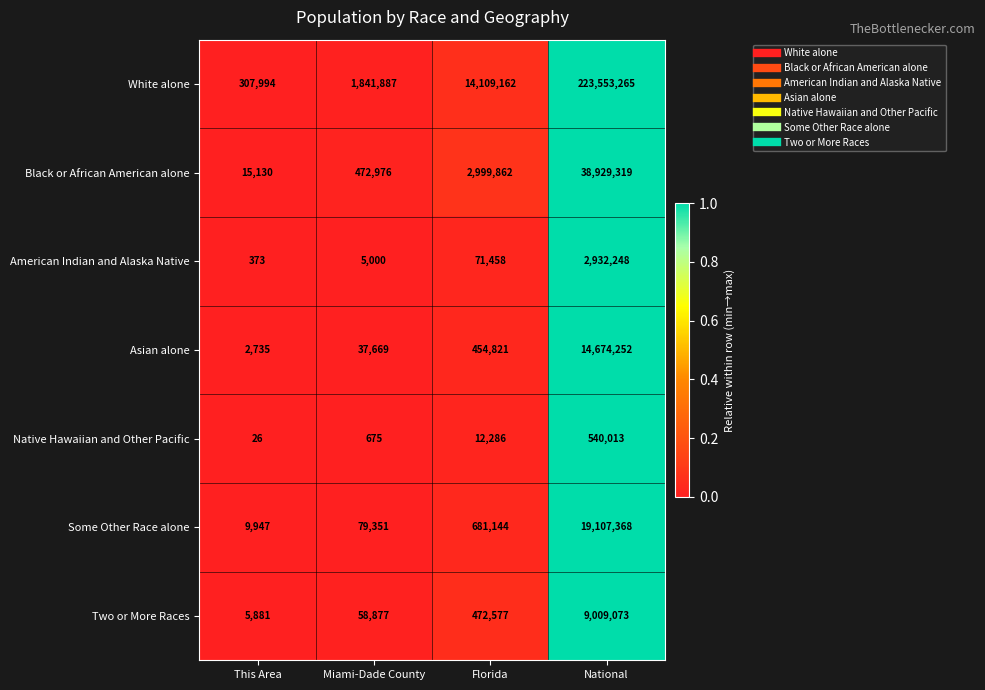

Reading left to right, list all the values displayed in this chart.

White alone: This Area=307994	Miami-Dade County=1841887	Florida=14109162	National=223553265
Black or African American alone: This Area=15130	Miami-Dade County=472976	Florida=2999862	National=38929319
American Indian and Alaska Native: This Area=373	Miami-Dade County=5000	Florida=71458	National=2932248
Asian alone: This Area=2735	Miami-Dade County=37669	Florida=454821	National=14674252
Native Hawaiian and Other Pacific: This Area=26	Miami-Dade County=675	Florida=12286	National=540013
Some Other Race alone: This Area=9947	Miami-Dade County=79351	Florida=681144	National=19107368
Two or More Races: This Area=5881	Miami-Dade County=58877	Florida=472577	National=9009073